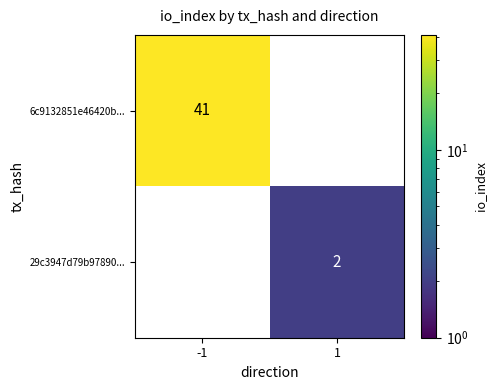

The value of 29c3947d79b97890... at 1 is 0. True or false?

False